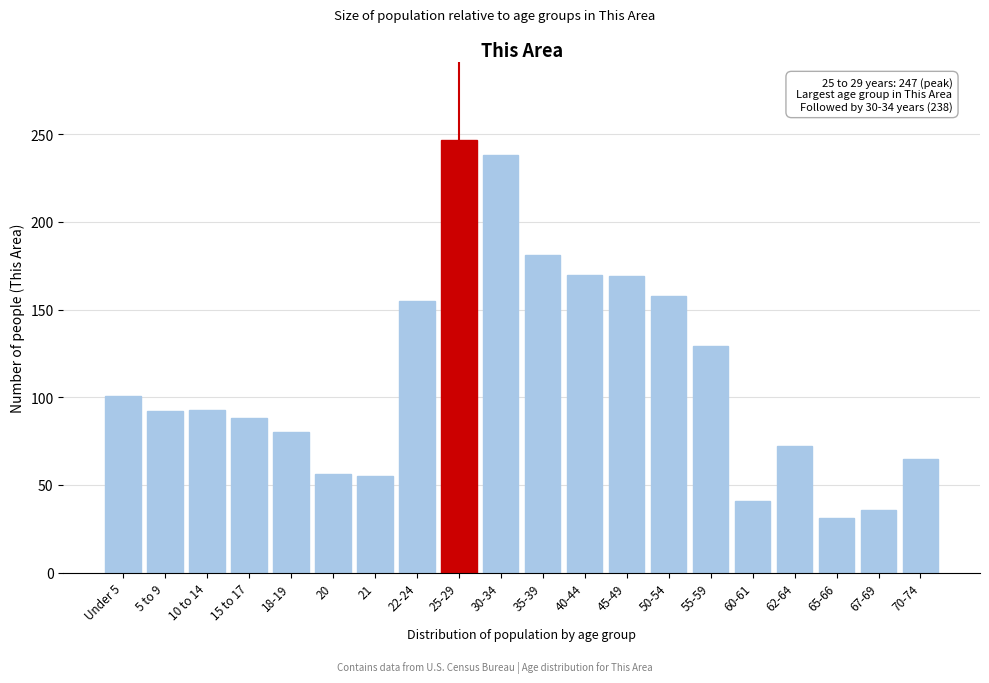

What is the label of the 4th bar from the left?

15 to 17